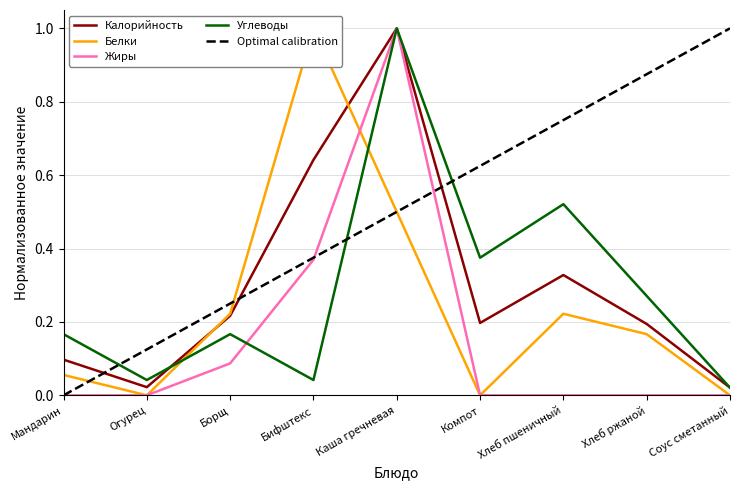

What is the difference between the Калорийность values at Каша гречневая and Соус сметанный?

1.0